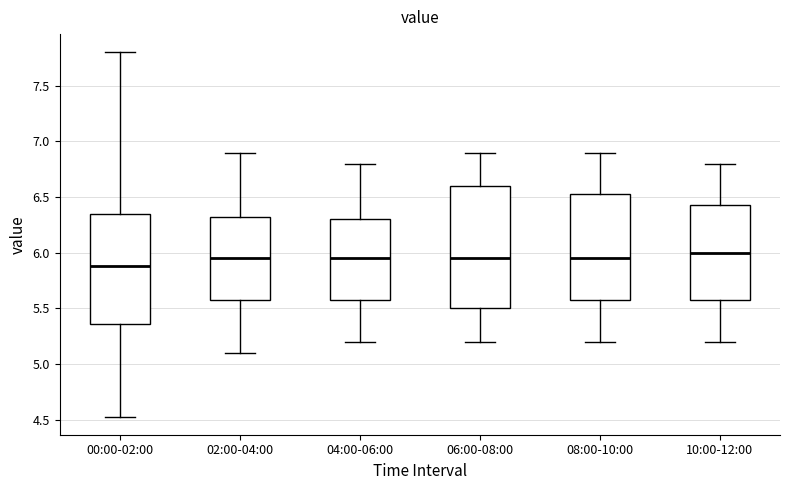

Reading left to right, read every box against the y-axis: the position of its median line, the range the box covers, and the ends of its whiskers. The values are not printed on the chart, so give them approximately, as read against the axis.

00:00-02:00: median 5.90, box 5.35 to 6.35, whiskers 4.55 to 7.80
02:00-04:00: median 5.95, box 5.60 to 6.35, whiskers 5.10 to 6.90
04:00-06:00: median 5.95, box 5.60 to 6.30, whiskers 5.20 to 6.80
06:00-08:00: median 5.95, box 5.50 to 6.60, whiskers 5.20 to 6.90
08:00-10:00: median 5.95, box 5.60 to 6.55, whiskers 5.20 to 6.90
10:00-12:00: median 6.00, box 5.60 to 6.45, whiskers 5.20 to 6.80